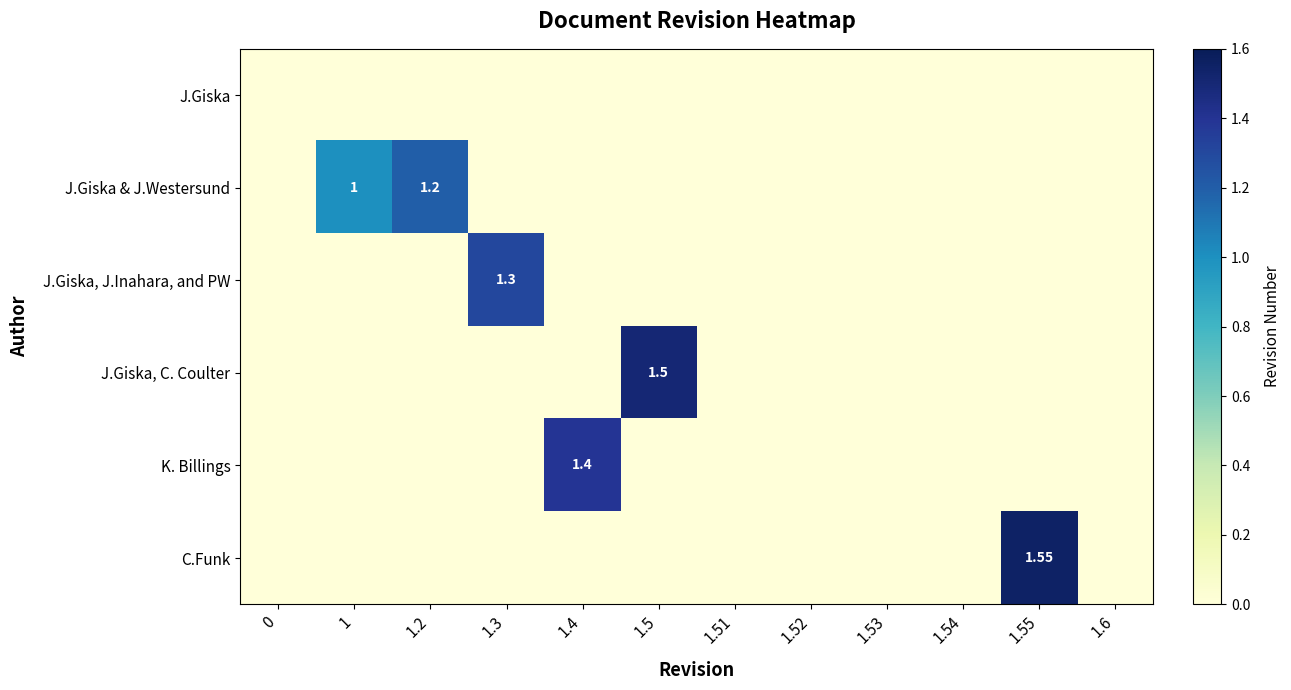

What is the approximate value of C.Funk at 1.55?

1.6